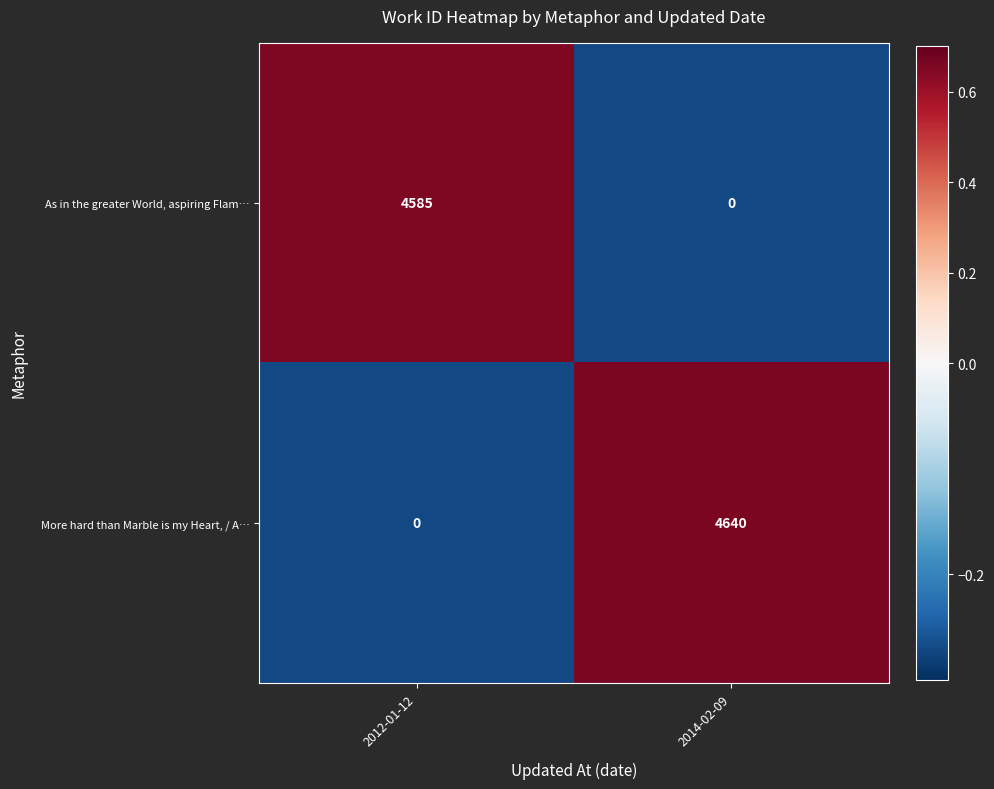

Which label corresponds to the largest value in the chart?

2014-02-09